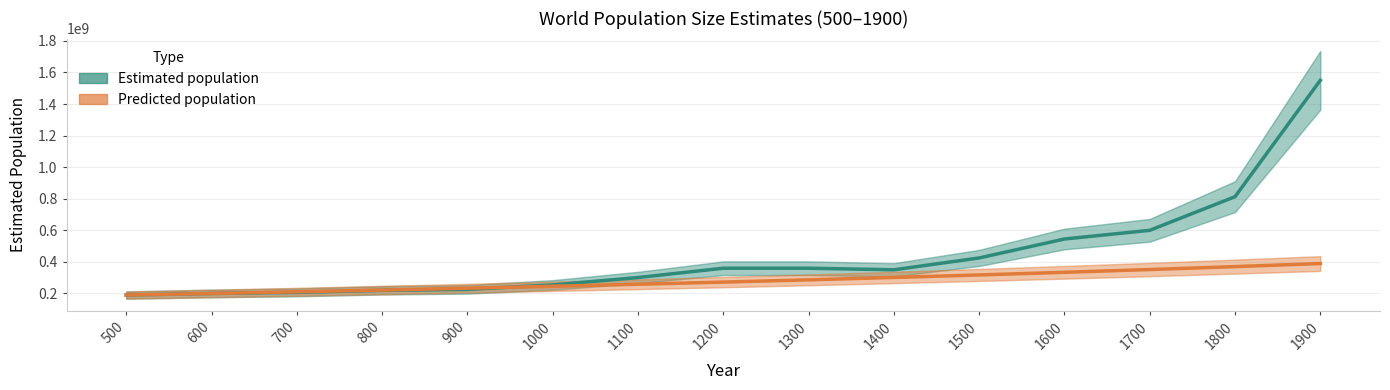

How many intersections are there between Estimated population and Predicted population?

1